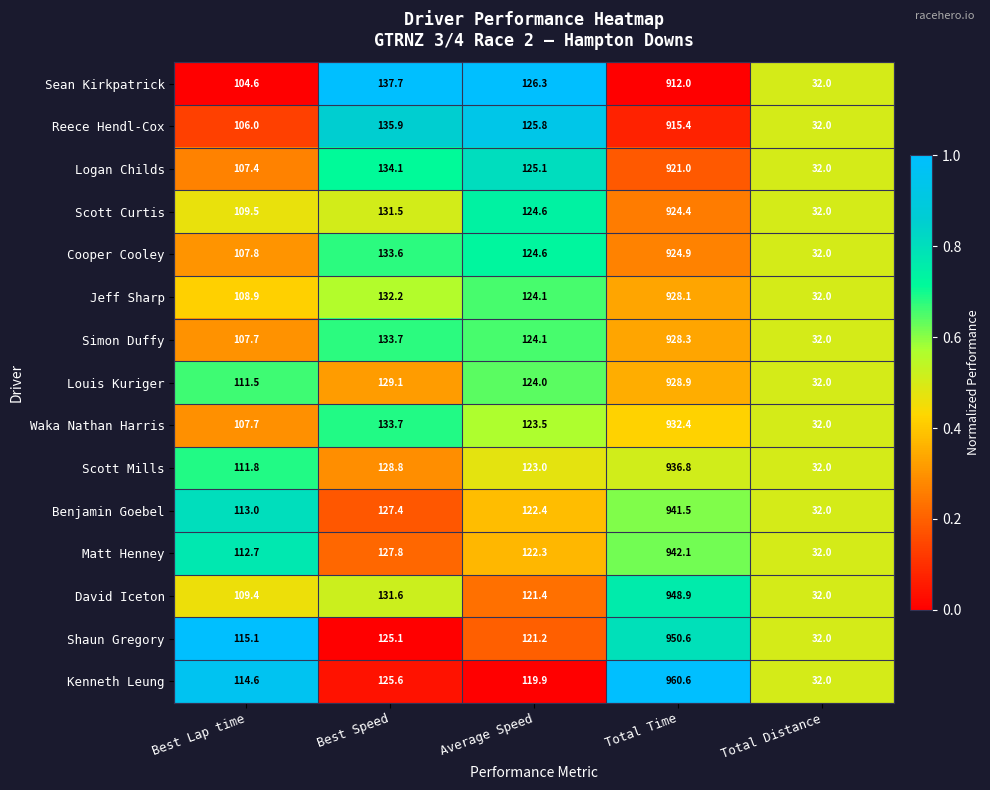

List the labels in order of David Iceton value, largest first.

Total Time, Best Speed, Average Speed, Best Lap time, Total Distance